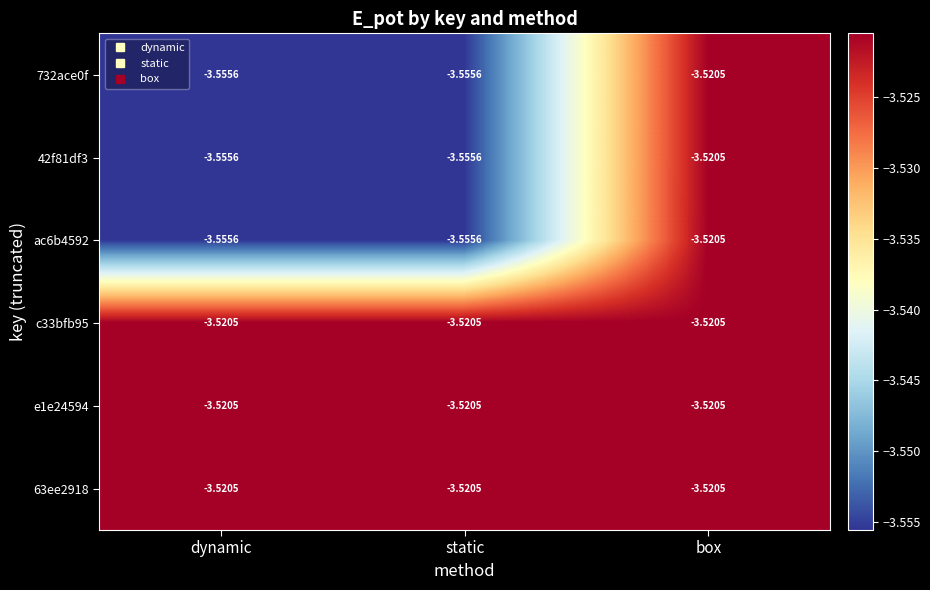

Where is ac6b4592 nearest to the value -3?

box